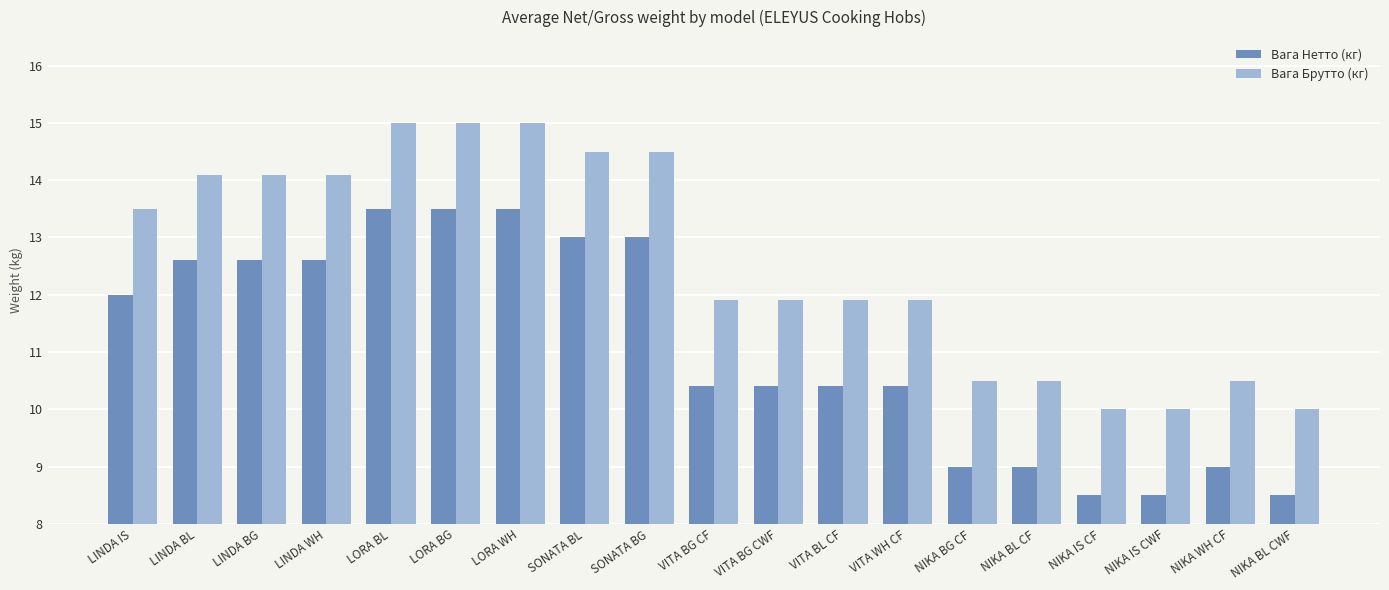

What is the average value of the Вага Нетто (кг) series?

11.1